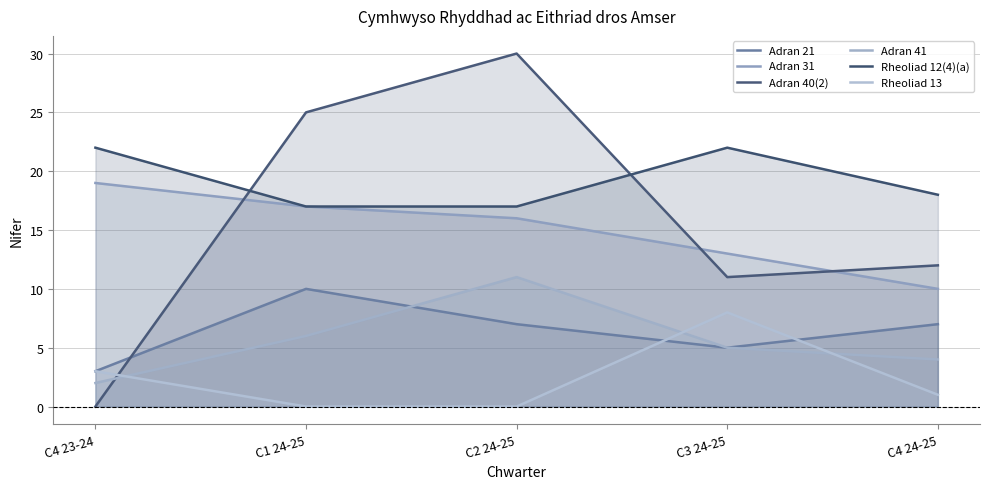

At how many categories does at least one series exceed 25?

1